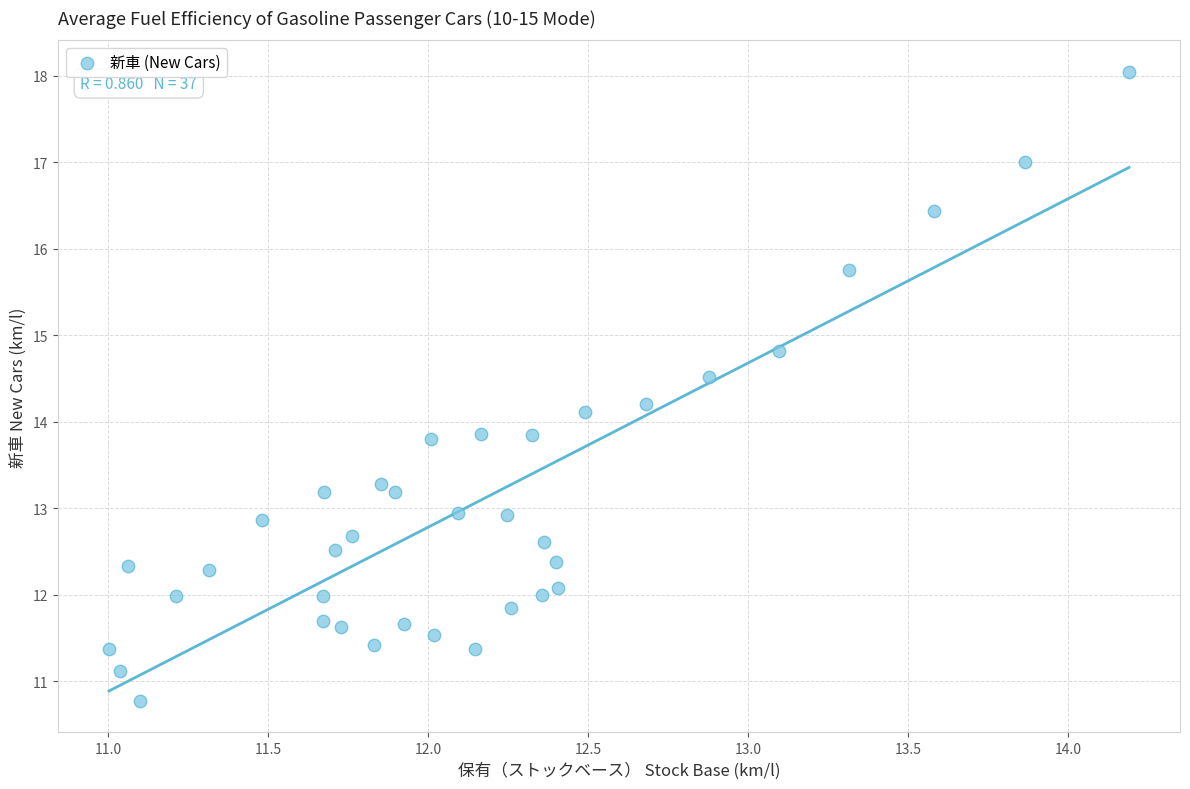

What is the range of Y values (max minus min)?

7.3